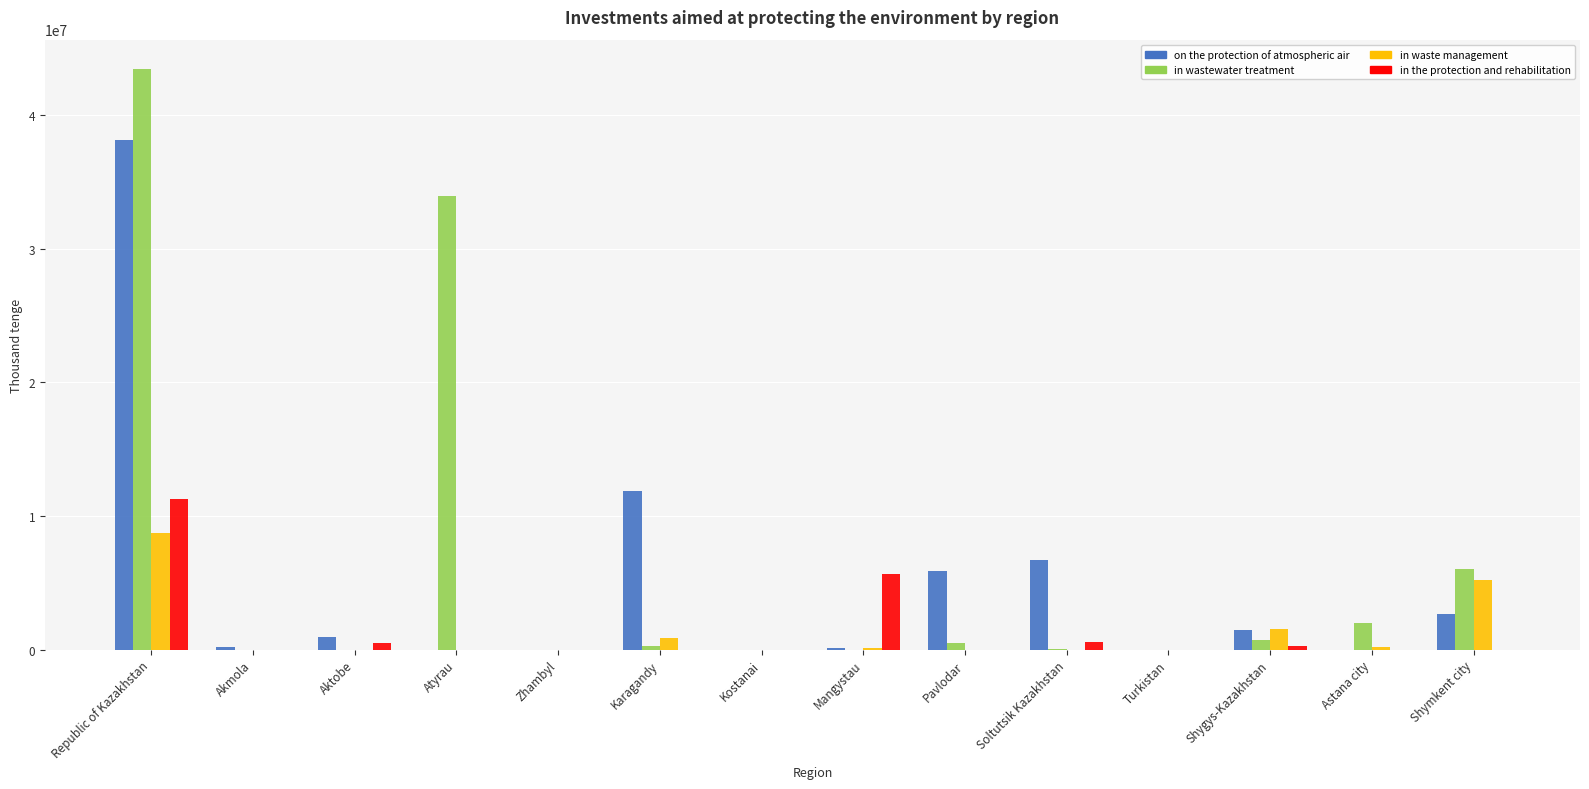

At which category is the sum across all series the highest?

Republic of Kazakhstan